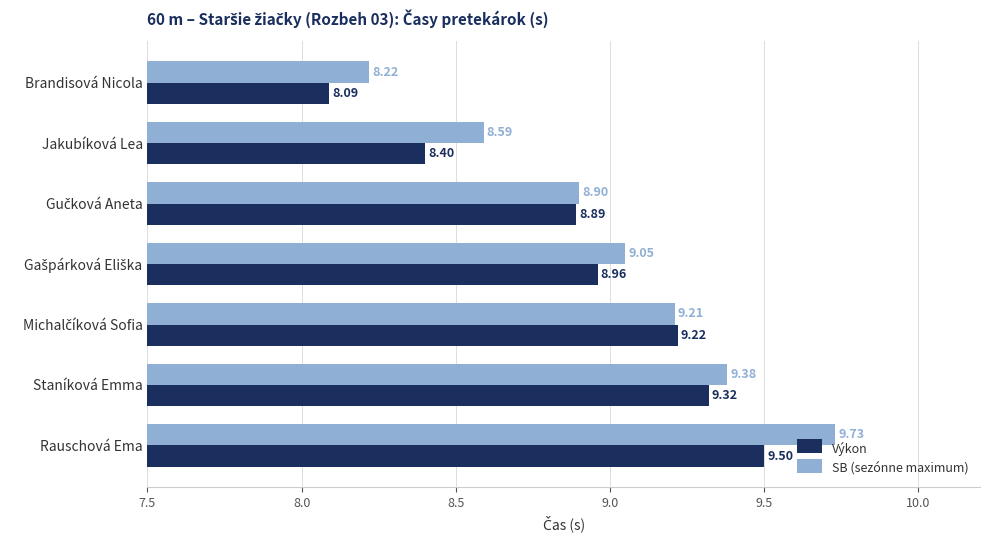

Which category has the highest value in the Výkon series?

Rauschová Ema